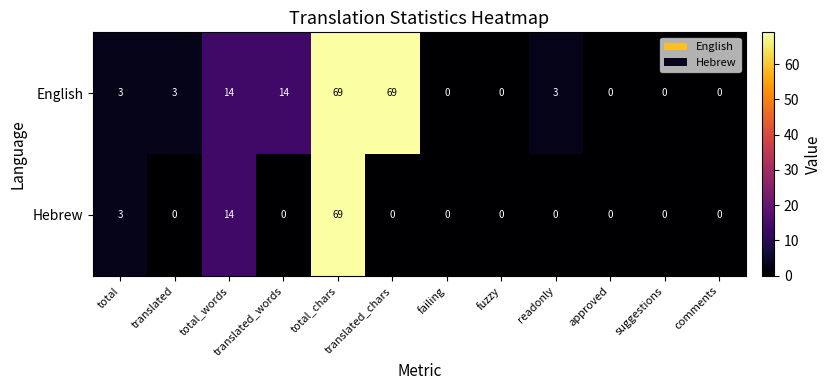

Count the number of data series in this chart.

2